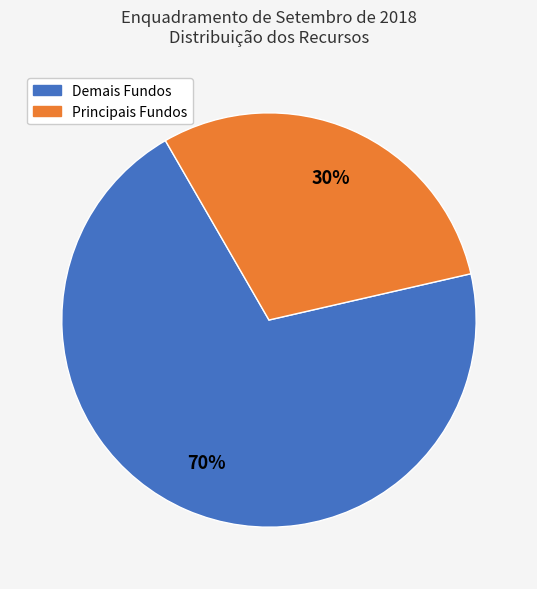

Is it true that Demais Fundos is 70% of the pie?

True